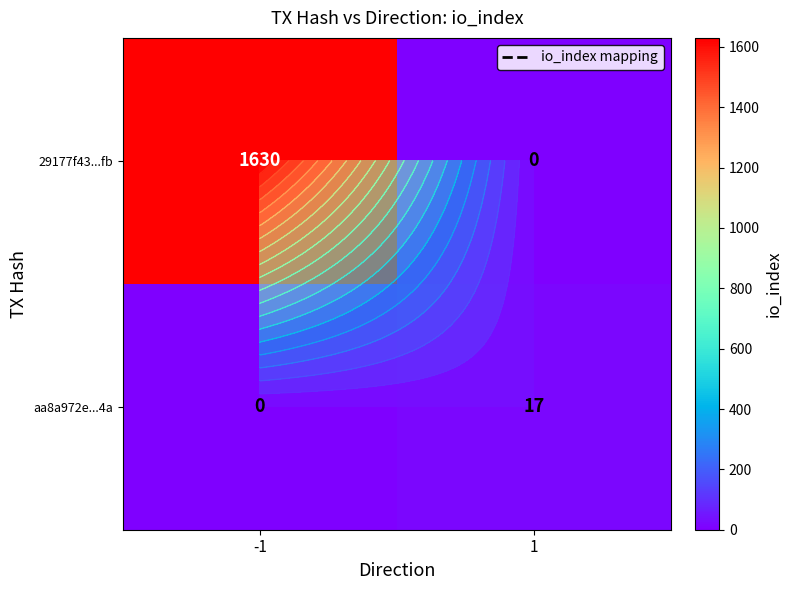

What is the total value across all series at 1?

17